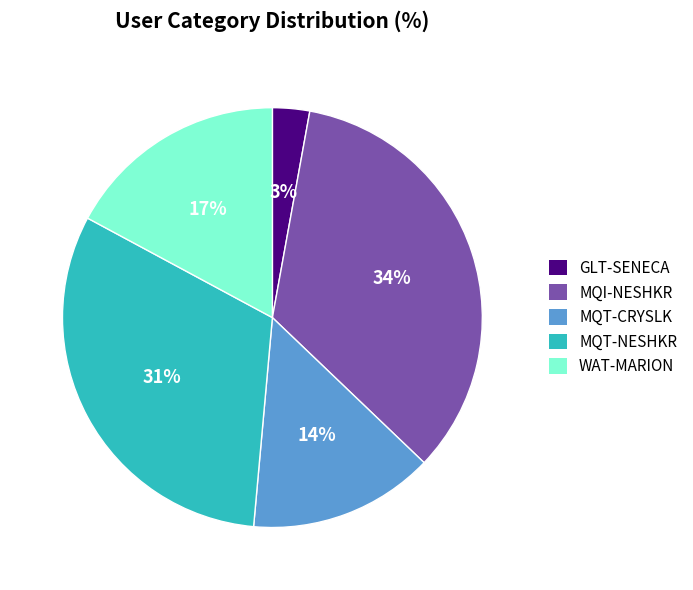

Rank the categories by value from highest to lowest.

MQI-NESHKR, MQT-NESHKR, WAT-MARION, MQT-CRYSLK, GLT-SENECA